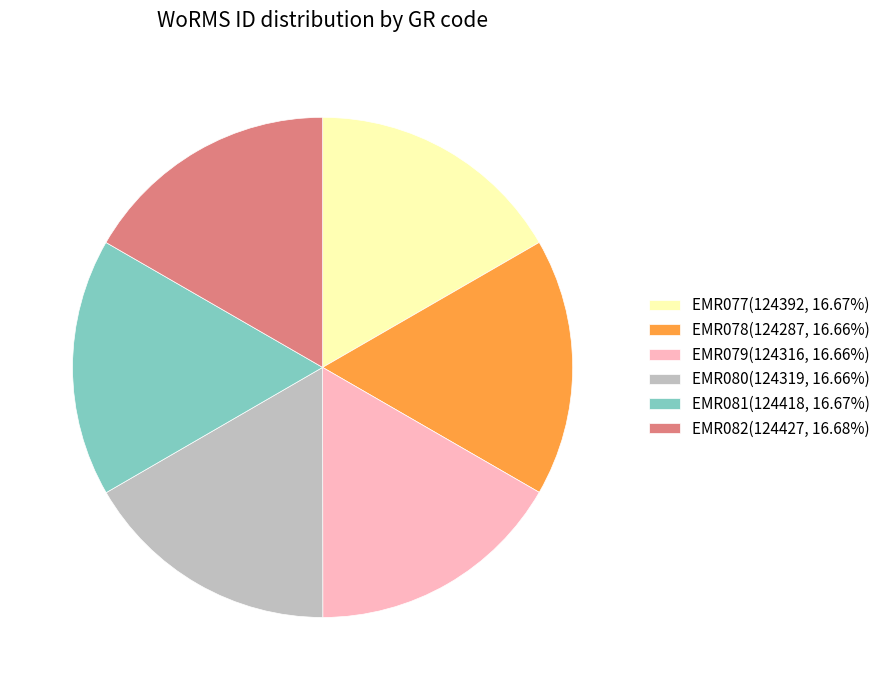

What is the ratio of the value at EMR078(124287, 16.66%) to the value at EMR079(124316, 16.66%)?

1.0